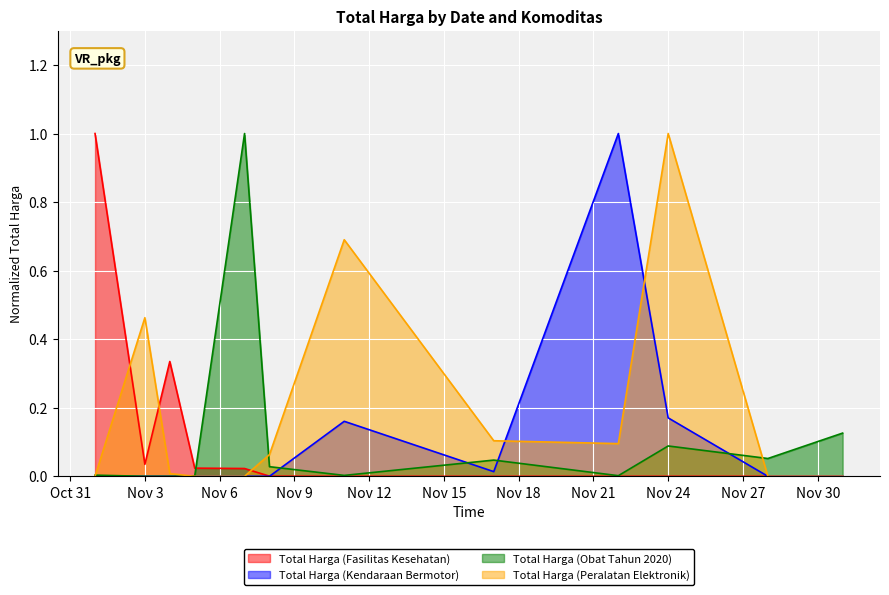

How many lines are shown in the chart?

4